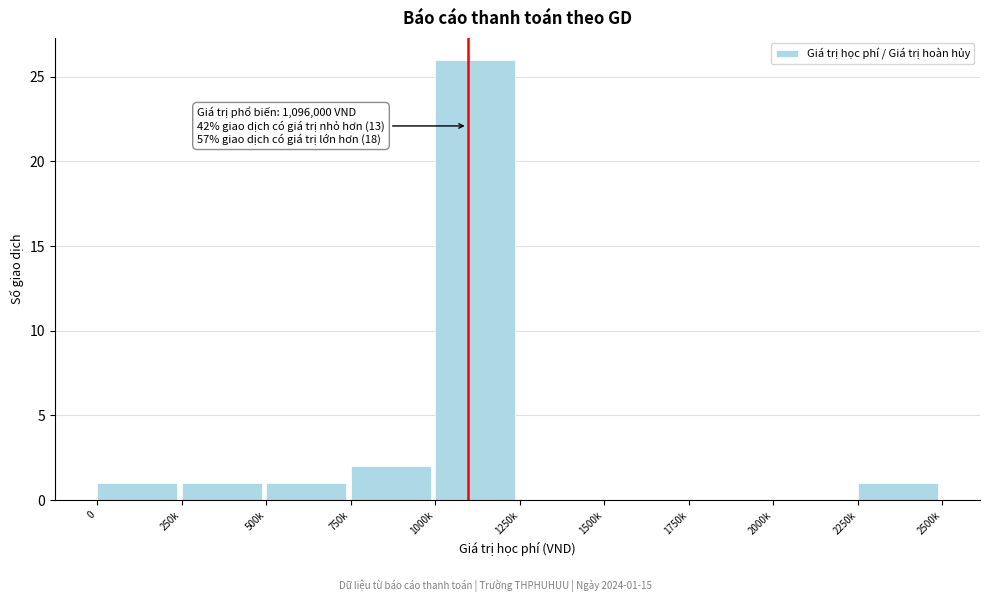

Reading right to left, transcribe all the data shown in this chart.

2250k=1	2000k=0	1750k=0	1500k=0	1250k=0	1000k=26	750k=2	500k=1	250k=1	0=1